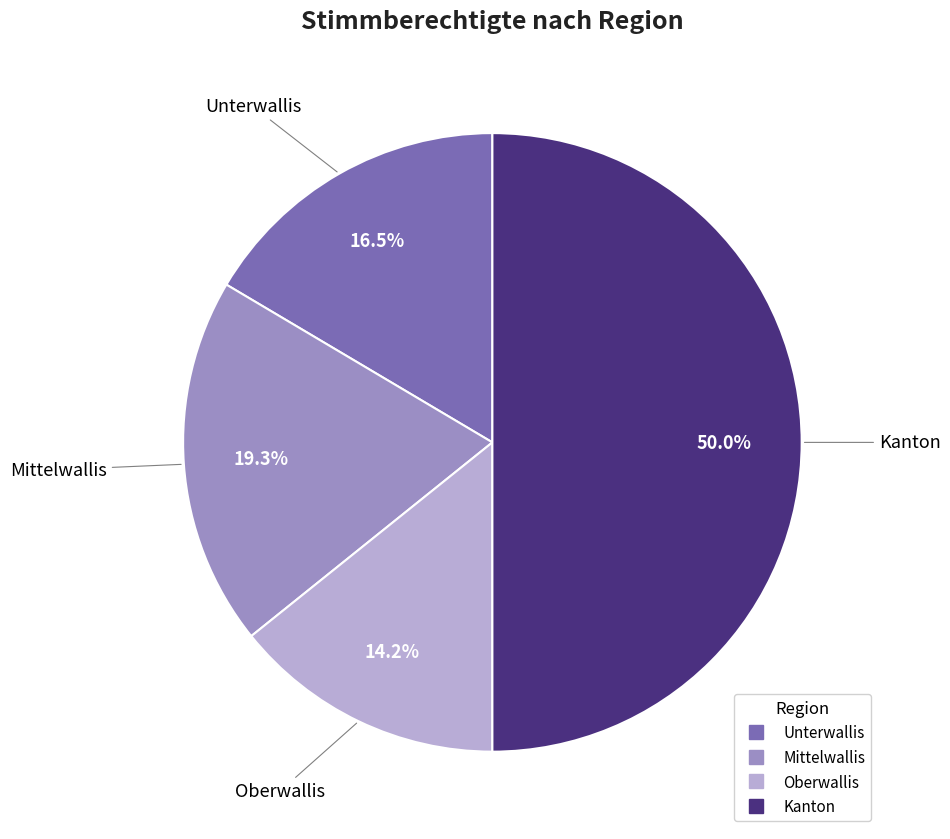

Does Mittelwallis account for over 50% of the chart?

No